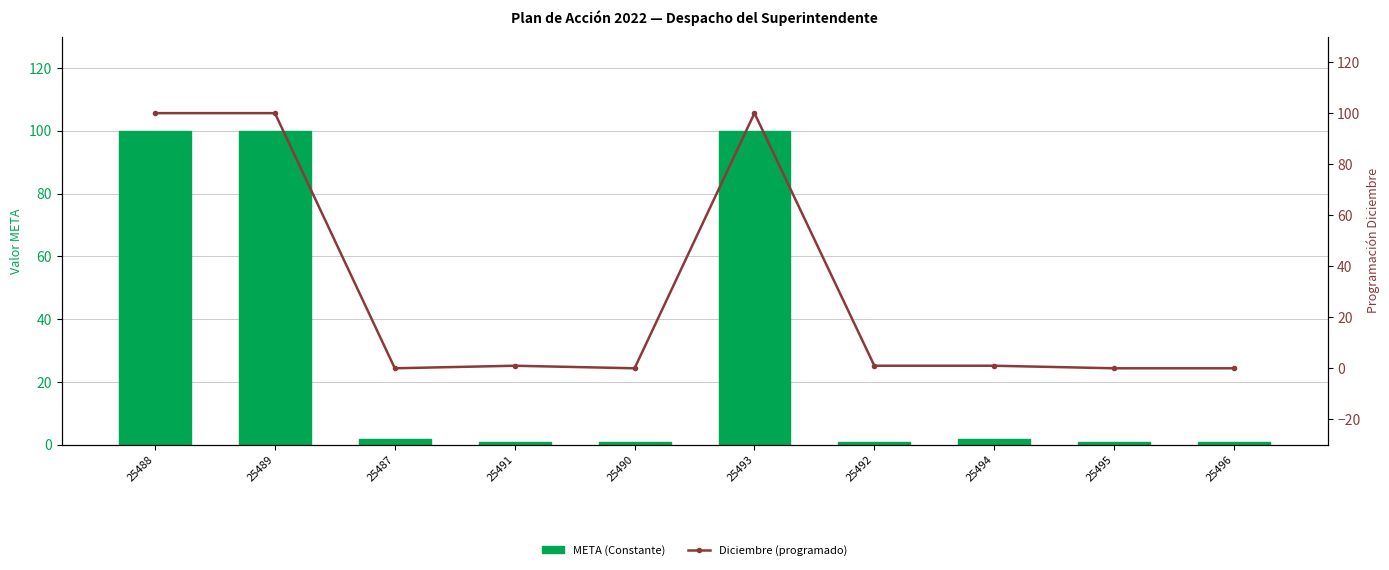

What is the label of the 1st bar from the left?

25488